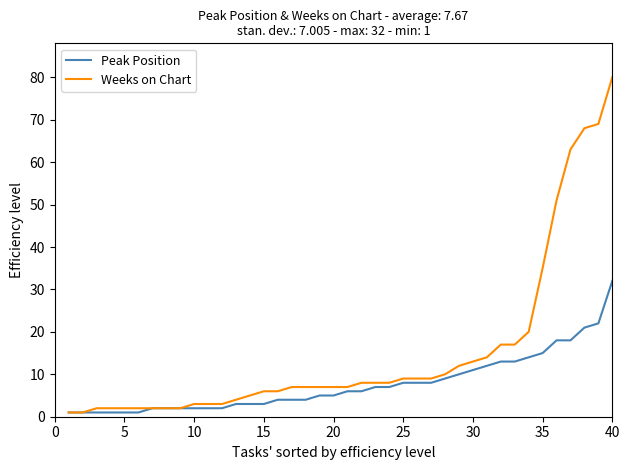

Rank the series by their maximum value, from highest to lowest.

Weeks on Chart, Peak Position